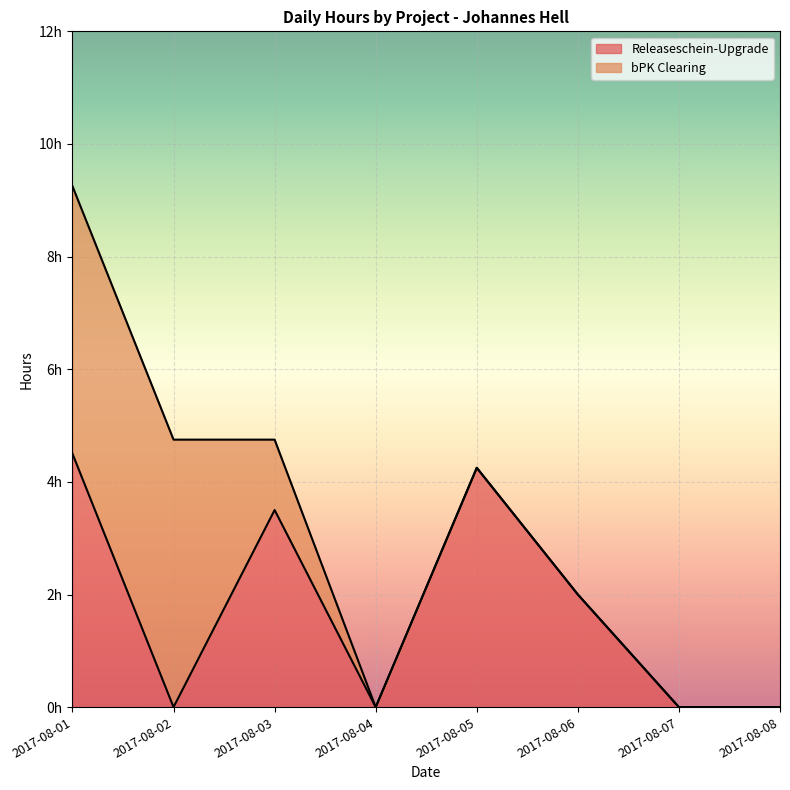

What is the maximum value shown in the chart?

4.5